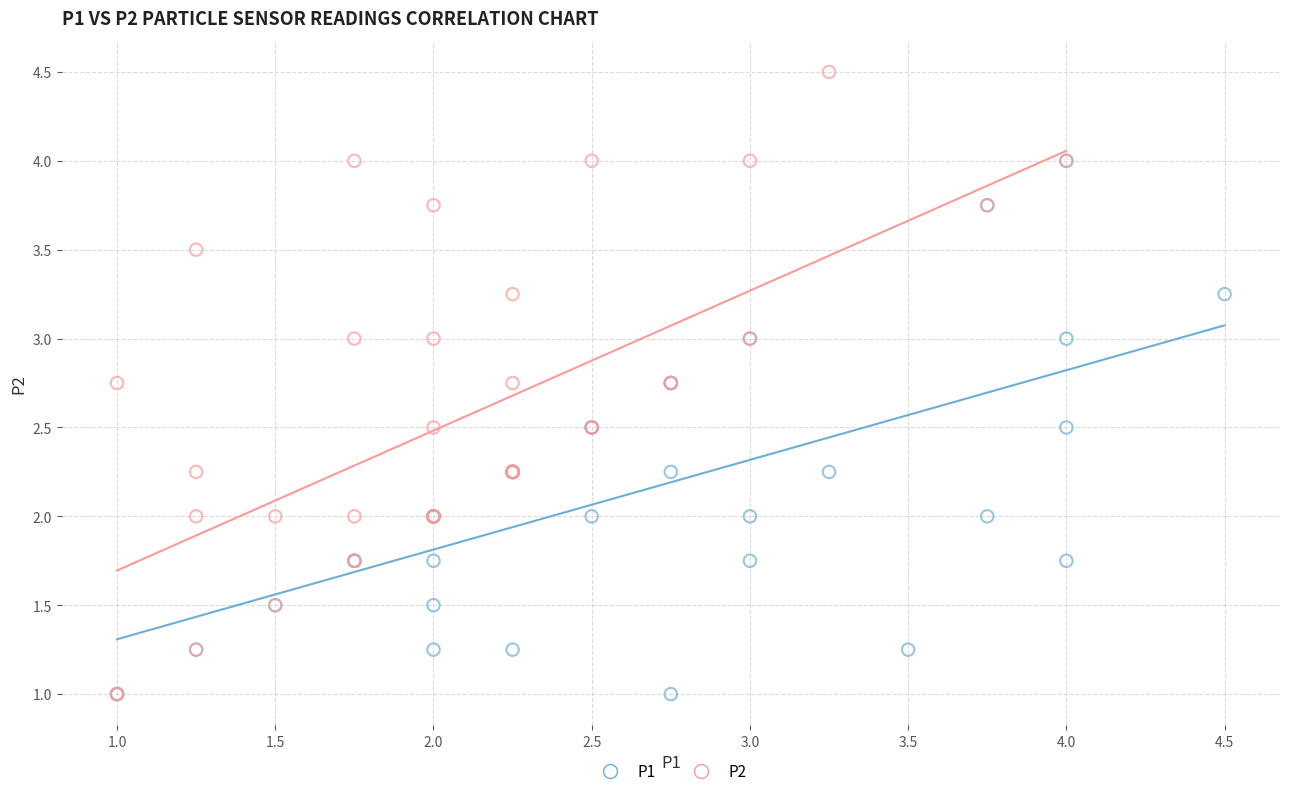

Which series has the widest spread of Y values?

P2